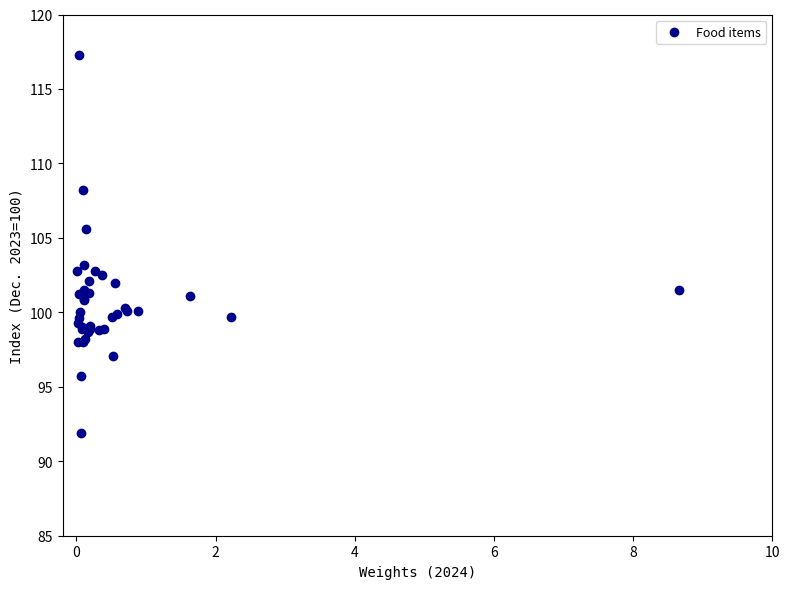

What Y value in the scatter plot is closest to 104?

103.2